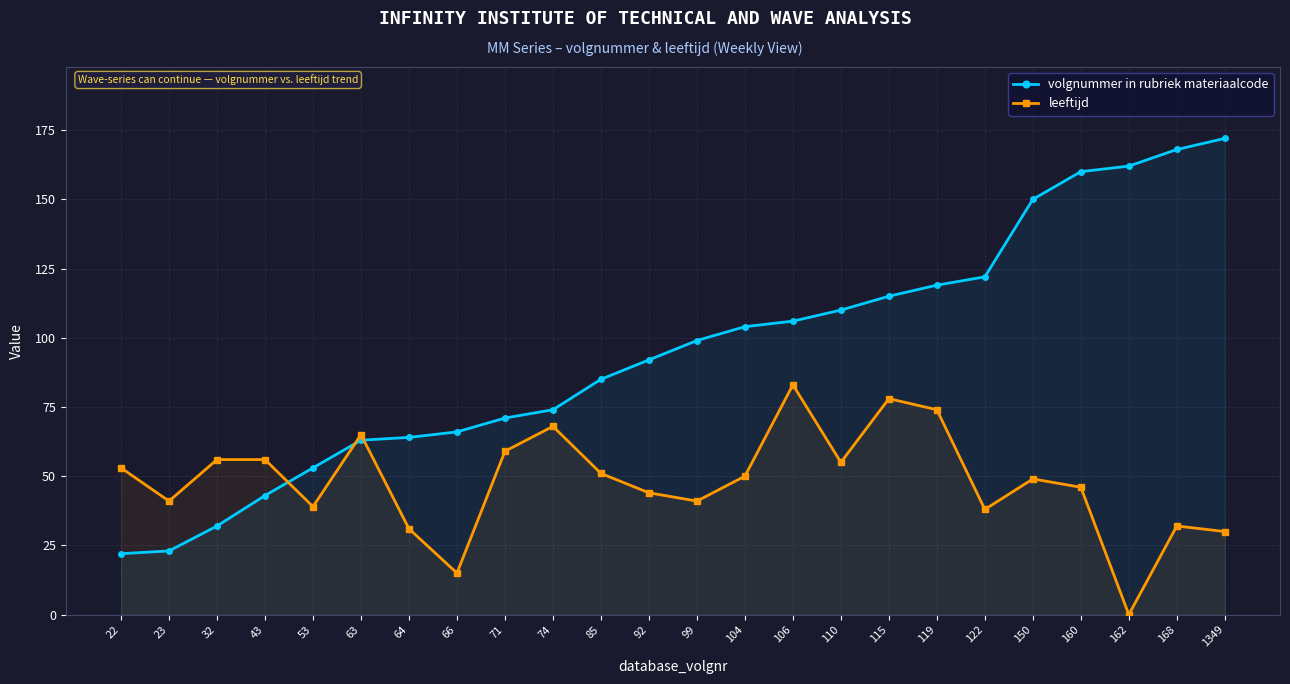

Which series has the largest range (max minus min)?

volgnummer in rubriek materiaalcode